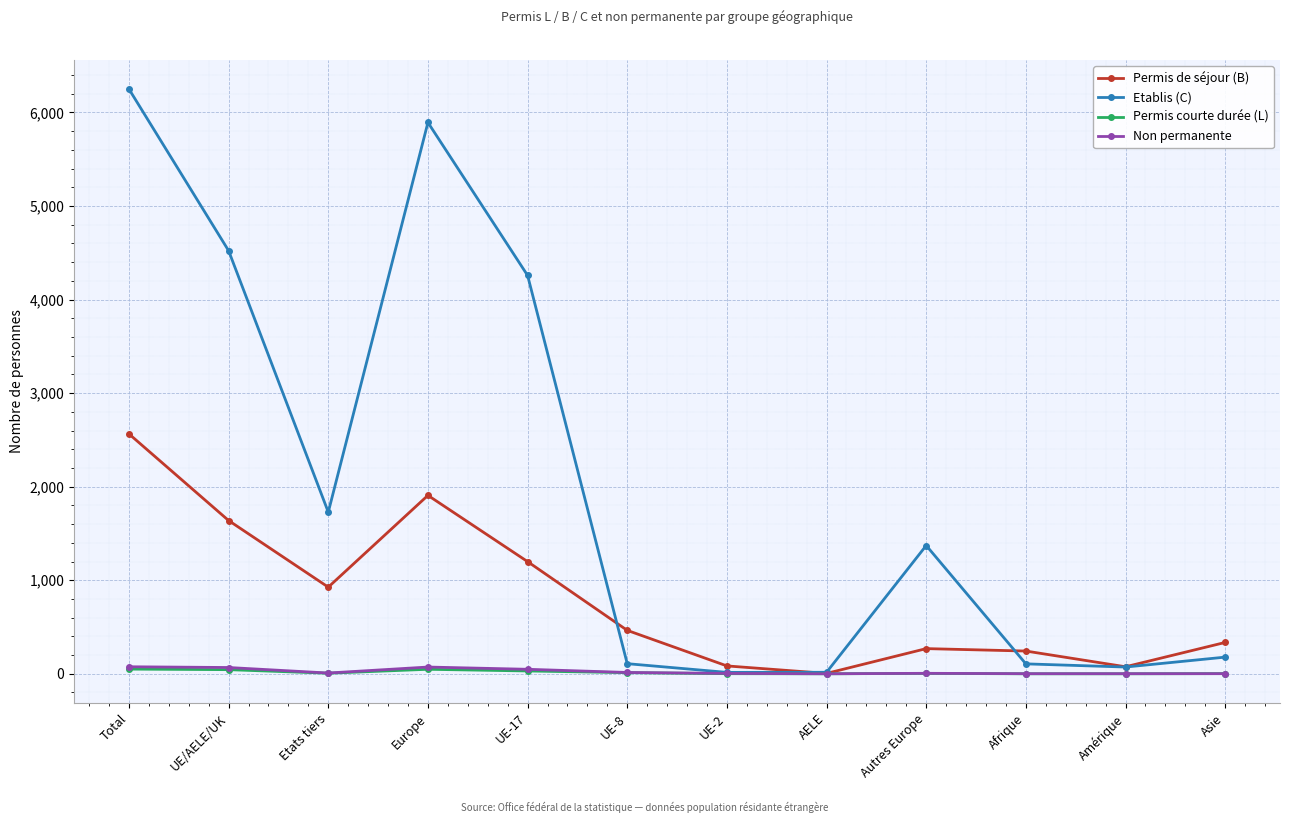

How many data points in Non permanente are less than 8?

6